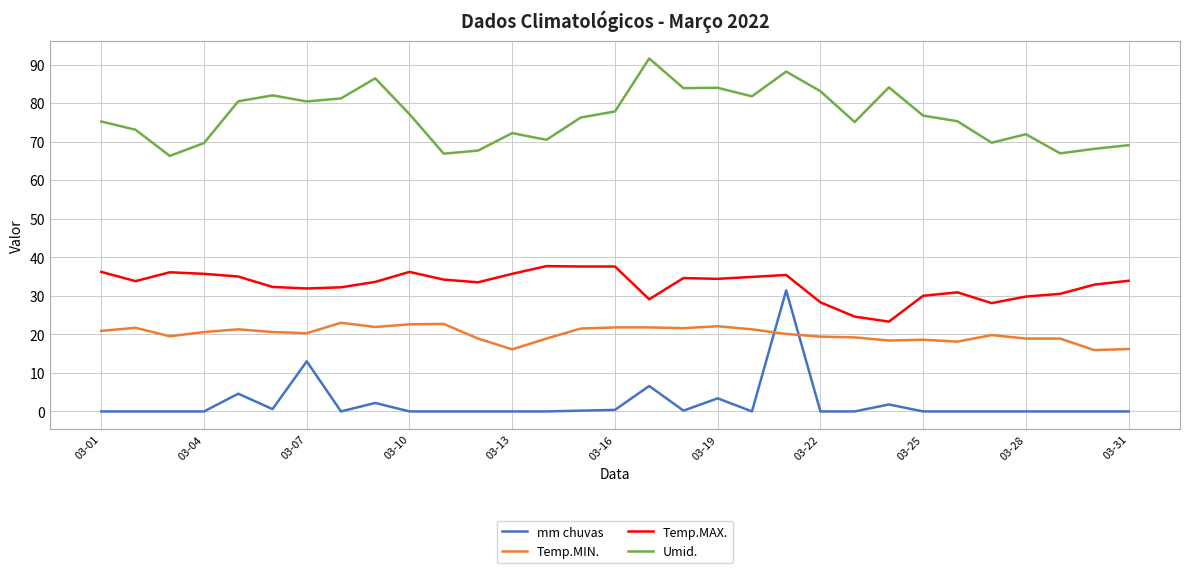

Which series has the largest total across all categories?

Umid.